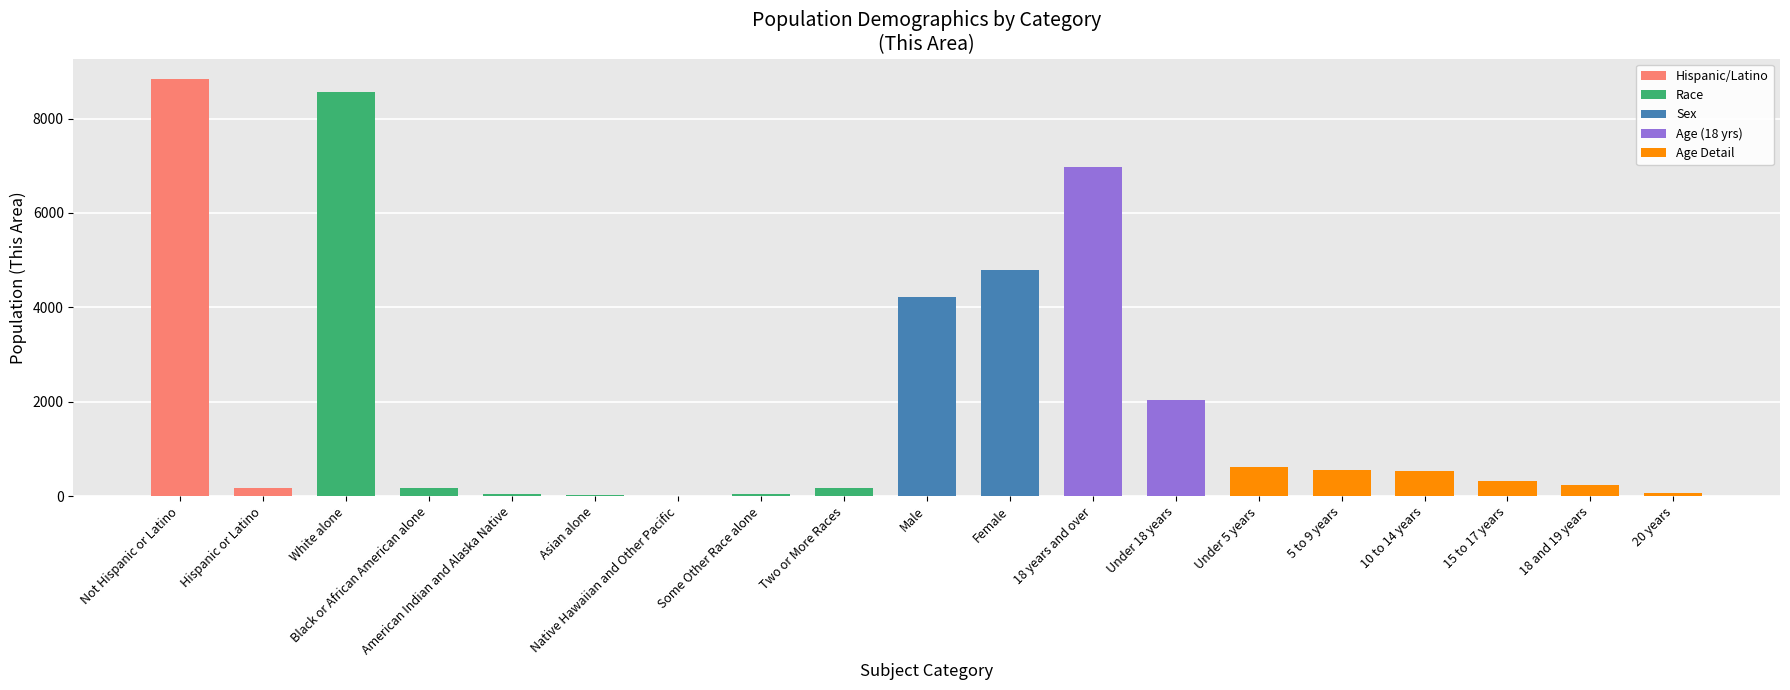

At which category does the chart reach its peak across all series?

Not Hispanic or Latino